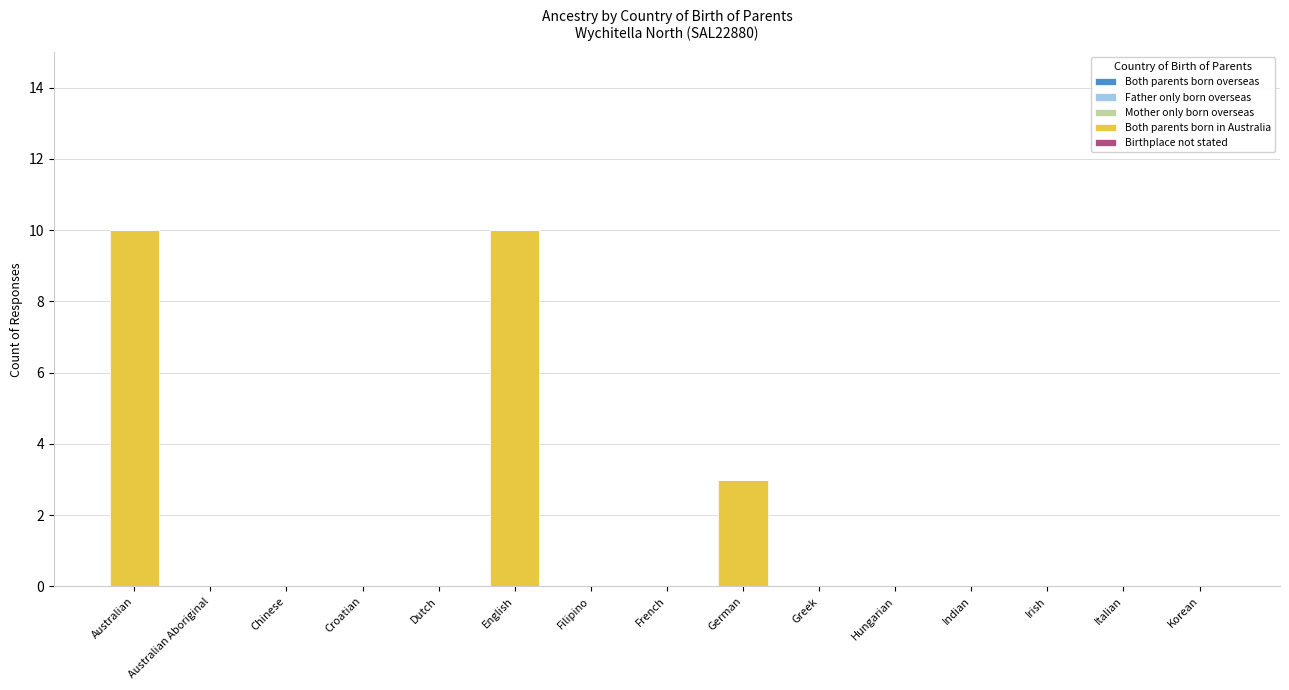

What is the change in value from Chinese to German?

+3